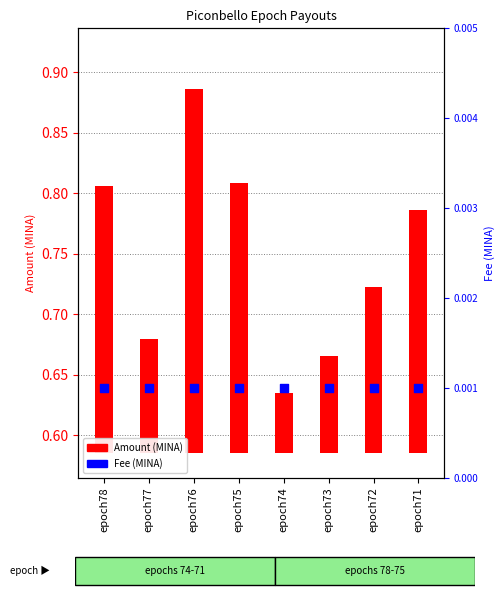

Which series contains the highest Y value?

Amount (MINA)